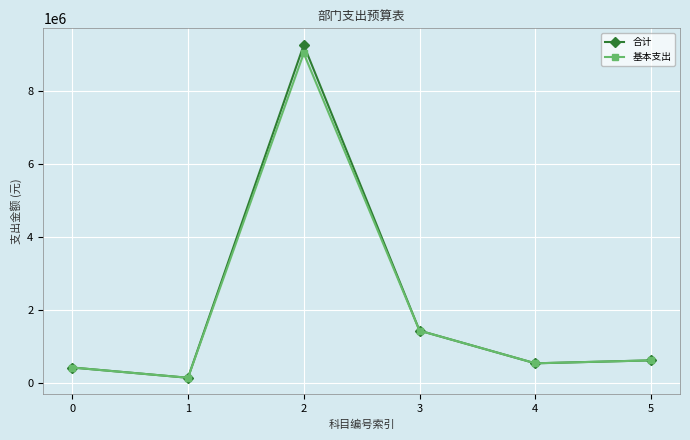

What is the value of the 合计 point at the 5th from the left?

530471.1